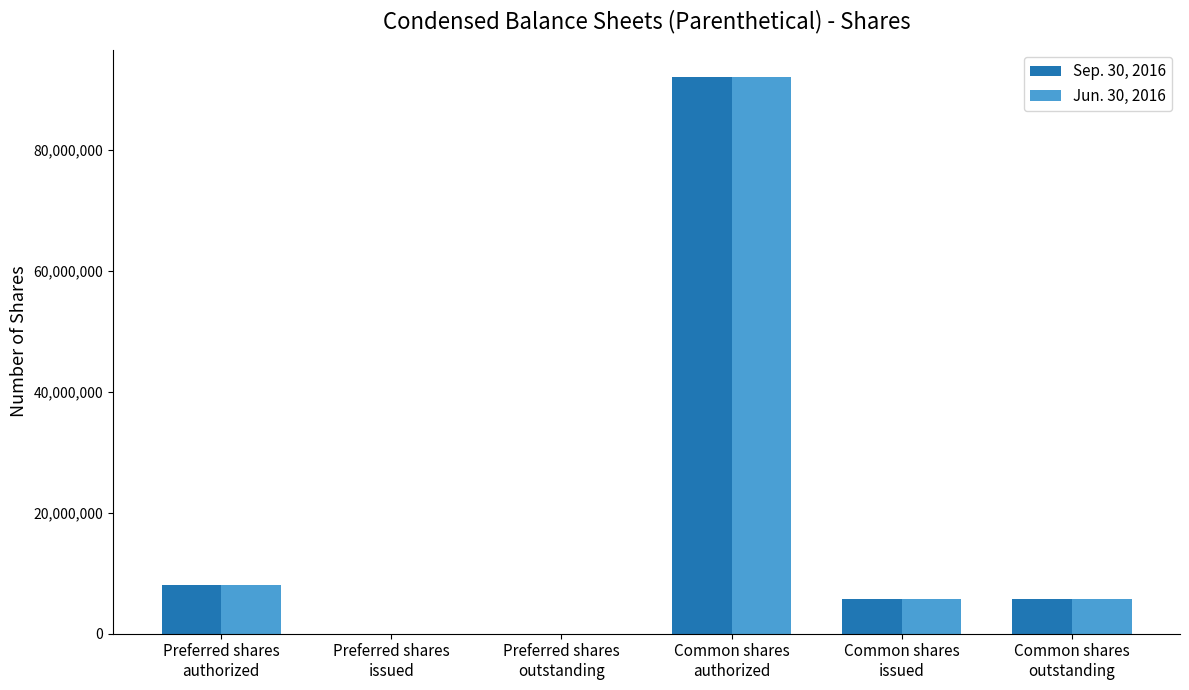

Which series has the largest range (max minus min)?

Sep. 30, 2016